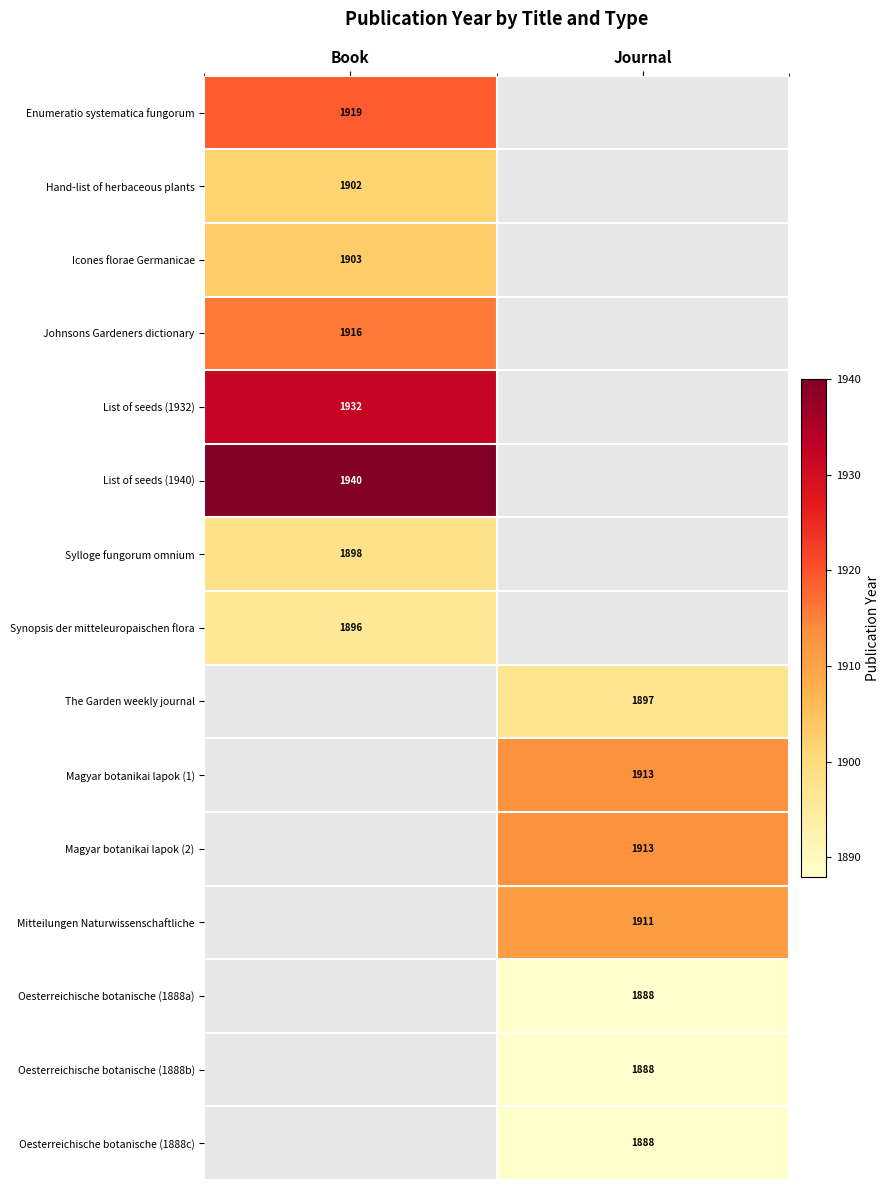

What is the greatest value displayed?

1940.0